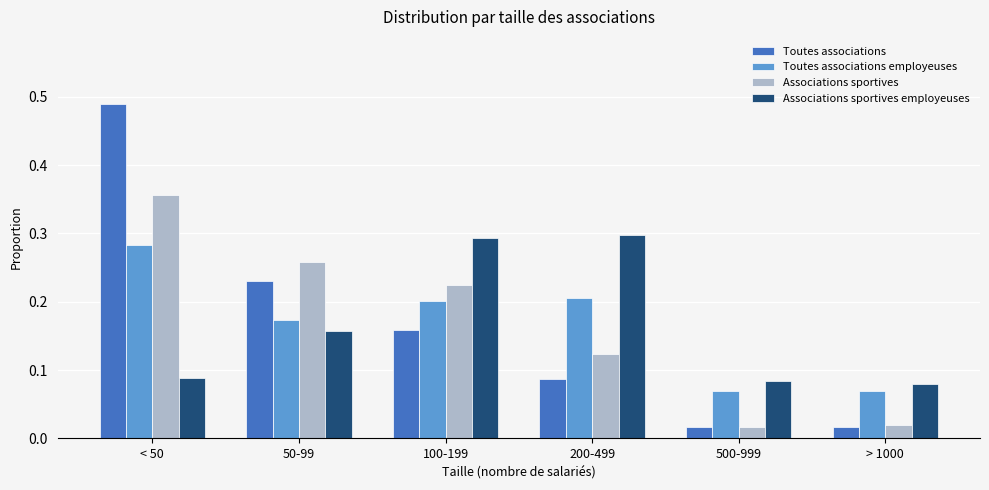

How many categories are shown in the chart?

6